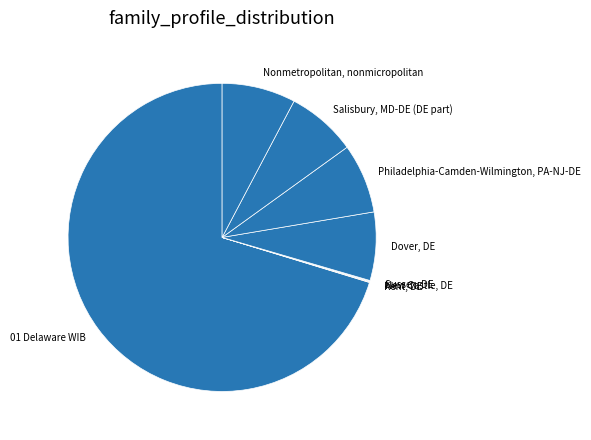

Is the sum of Dover, DE and 01 Delaware WIB greater than half?

Yes